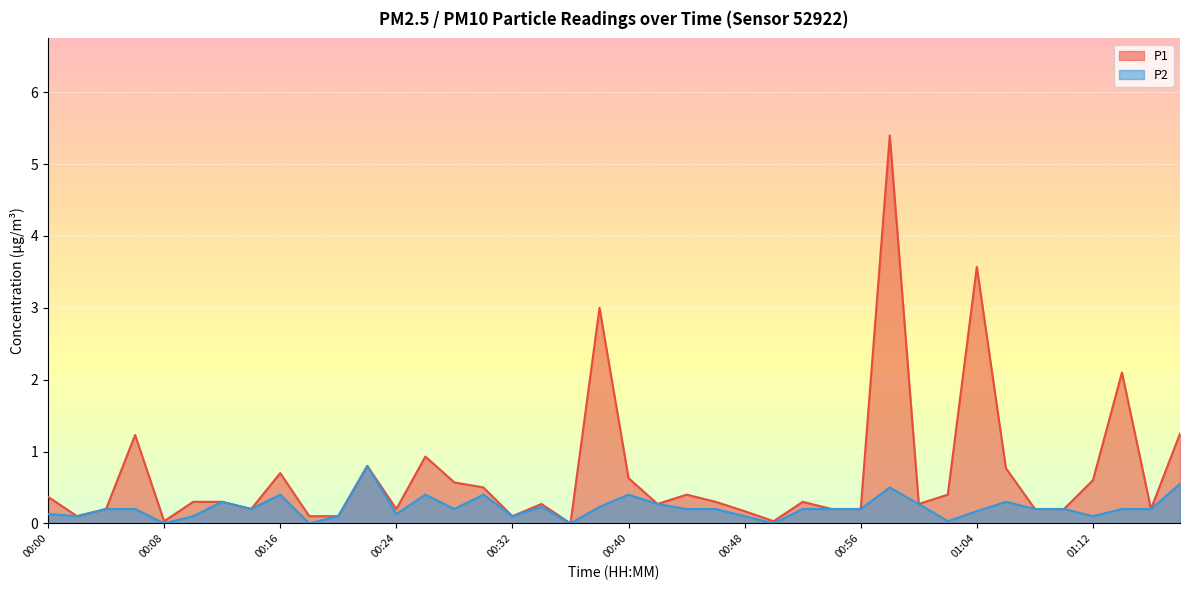

Which series has the largest range (max minus min)?

P1